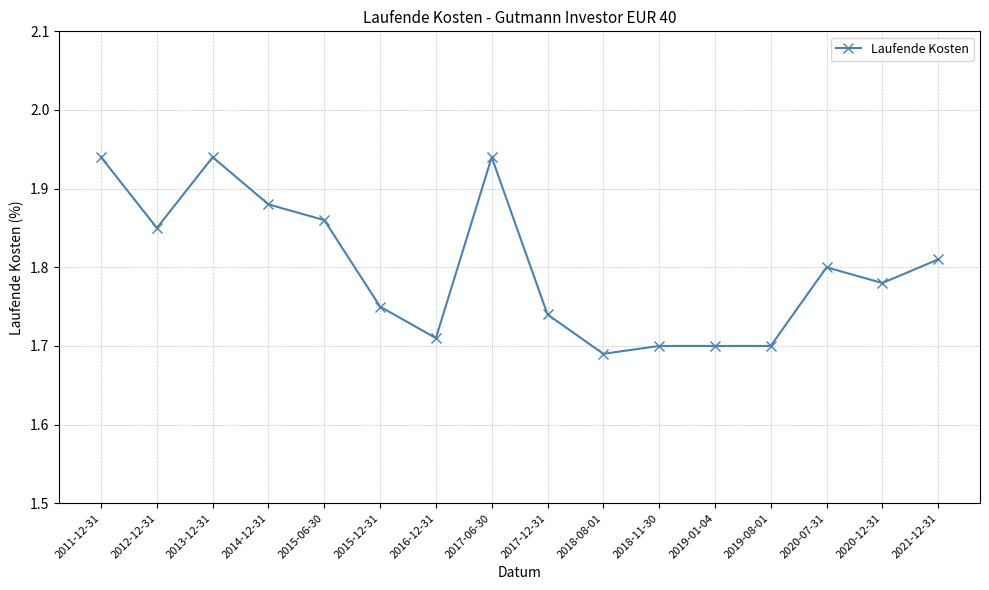

What position from the left is 2013-12-31?

3